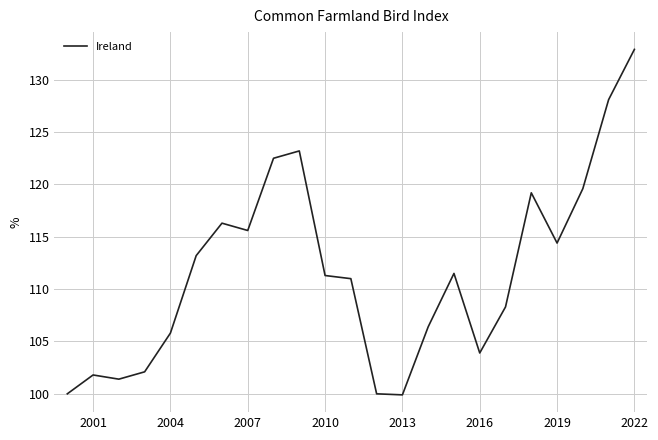

What is the difference between the second highest and second lowest values?

28.1